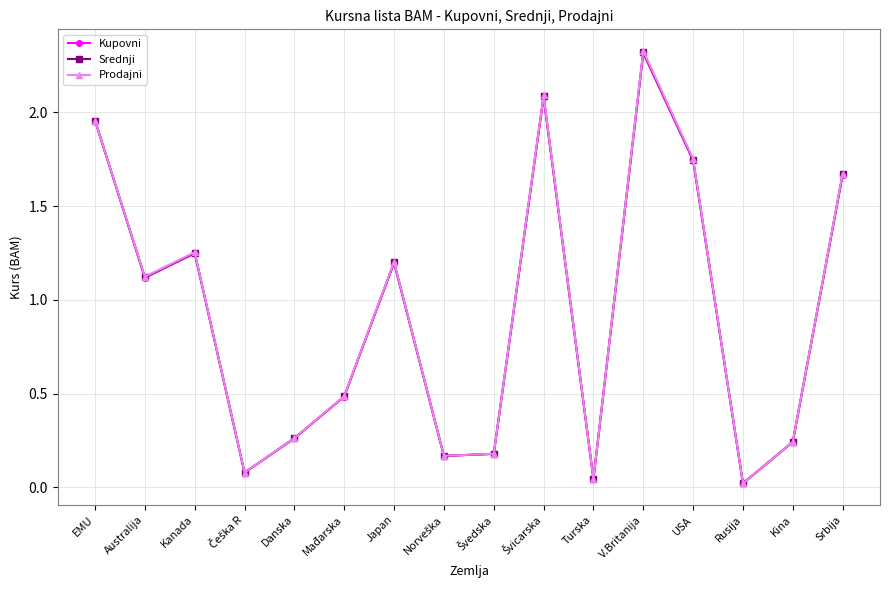

Is it true that Kupovni equals 0.1 at Danska?

False